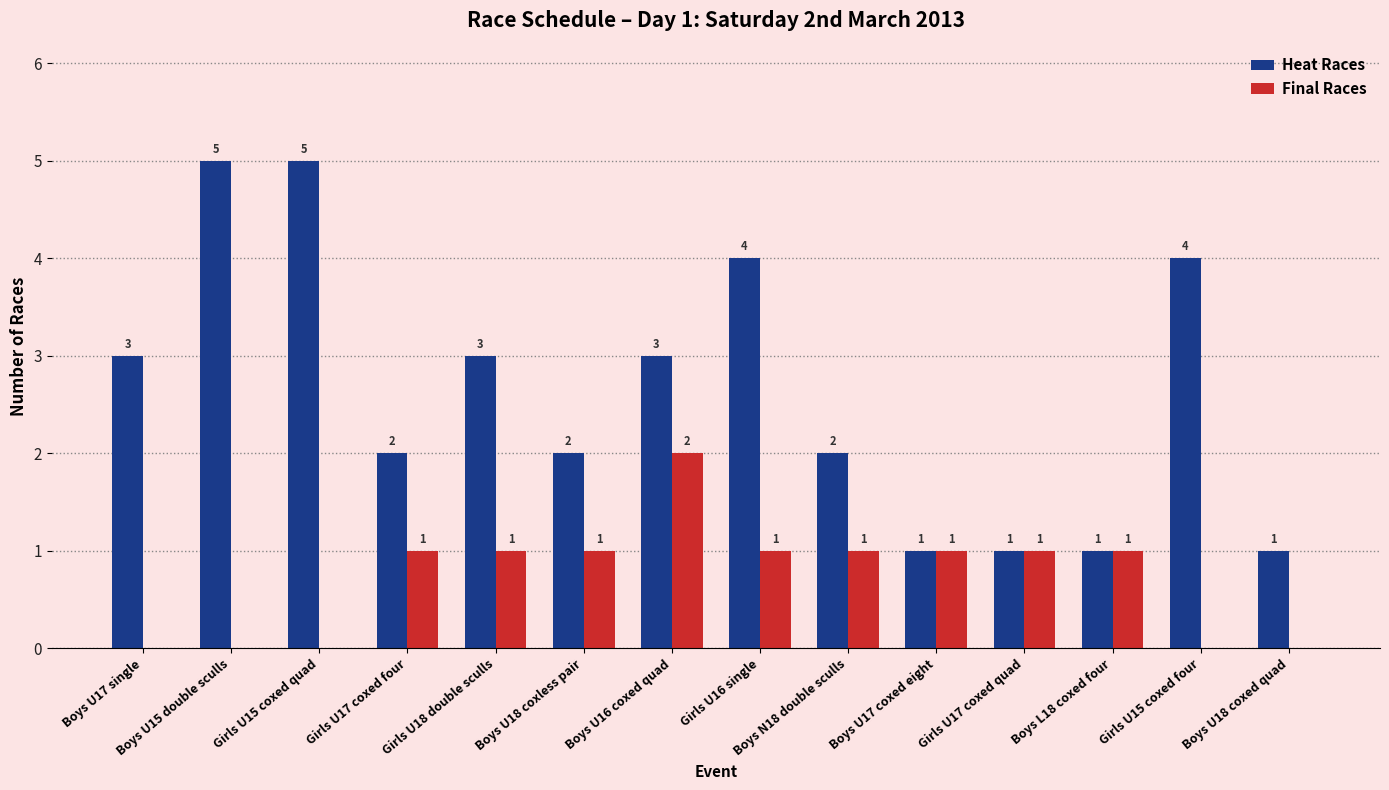

Are the bars horizontal?

No